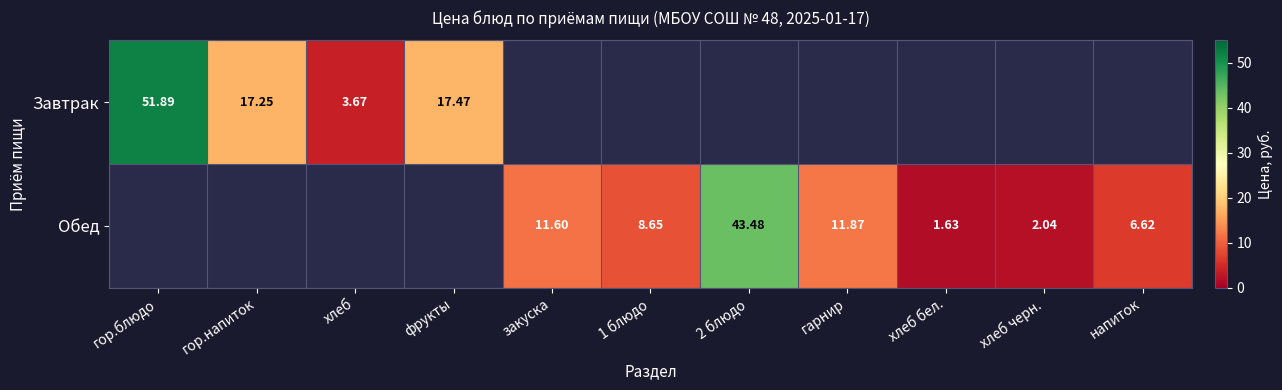

True or false: Обед has a value of 61.7 at 2 блюдо.

False